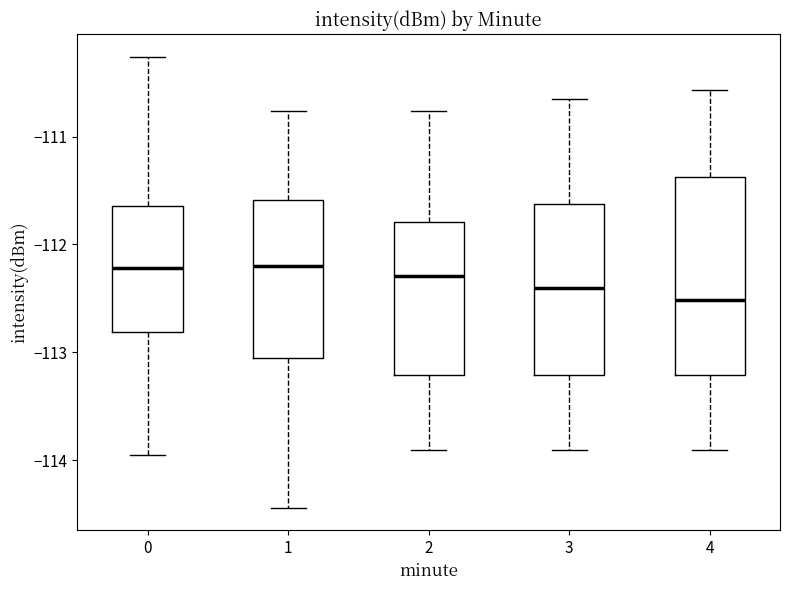

Where does the median line of the box at x = 2 sit on the y-axis? The values are not printed on the chart, so give them approximately, as read against the axis.

-112.3